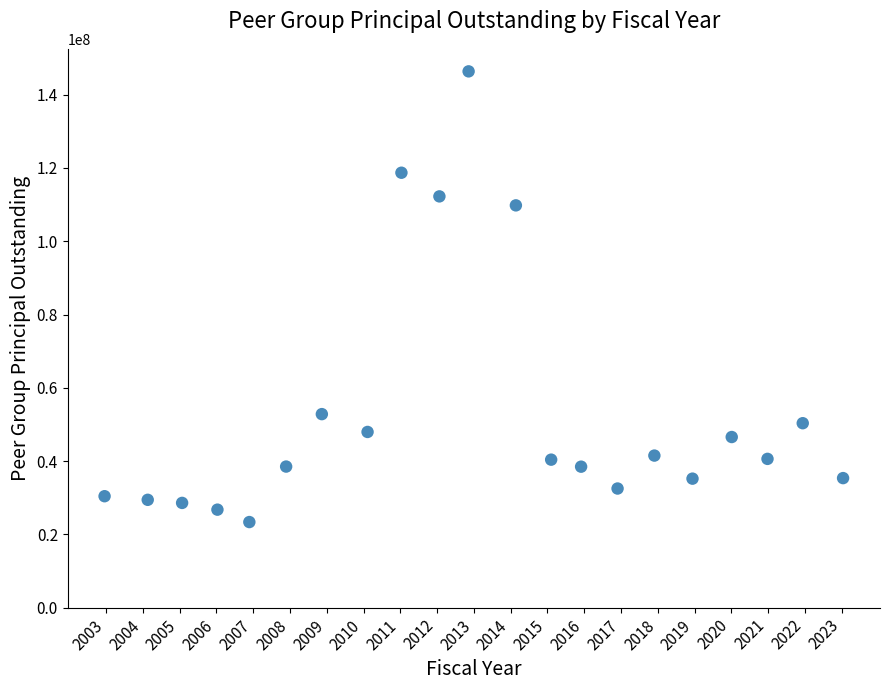

What Y value in the scatter plot is closest to 84856000?

109783000.0